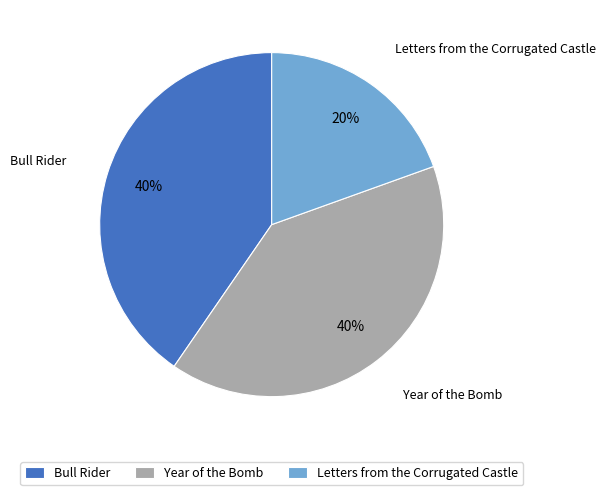

Between Bull Rider and Letters from the Corrugated Castle, which is larger?

Bull Rider